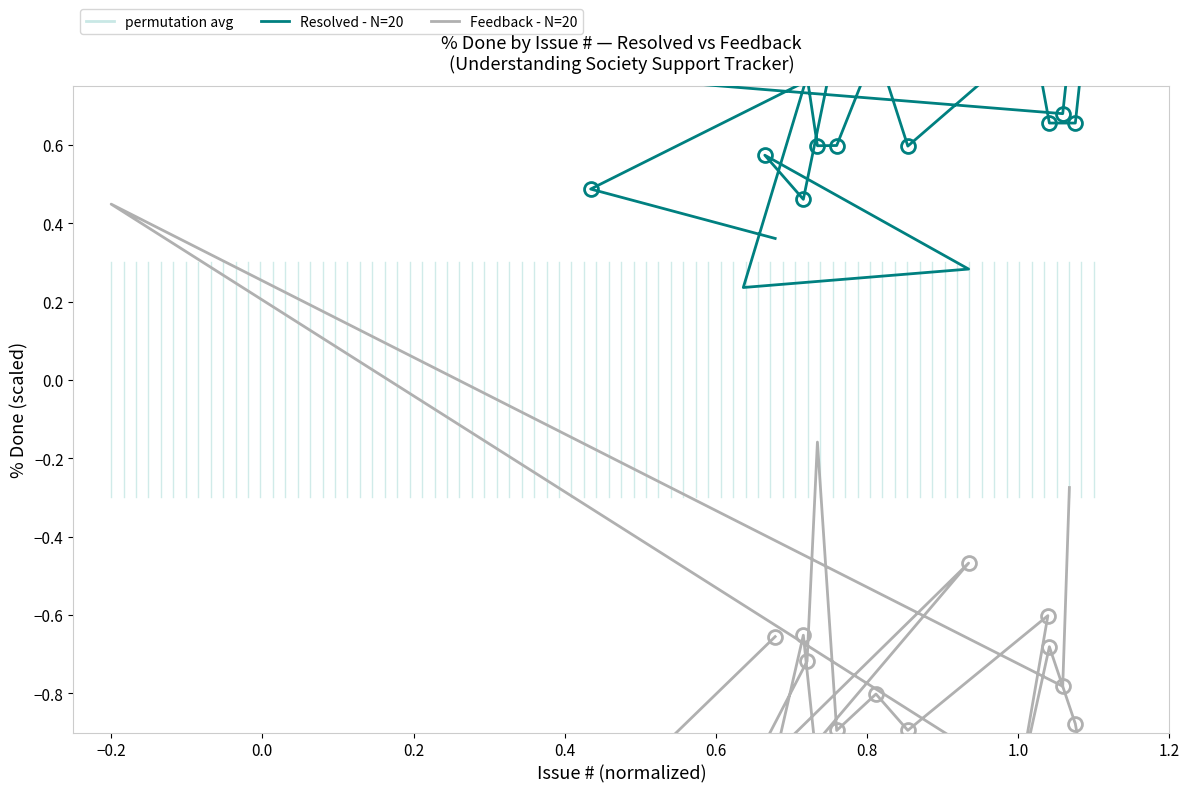

At how many categories does at least one series exceed 0?

20